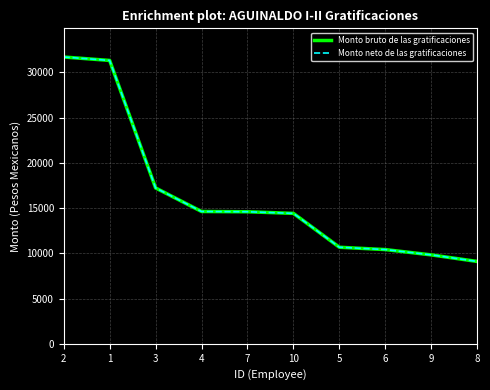

List the labels in order of Monto bruto de las gratificaciones value, largest first.

2, 1, 3, 4, 7, 10, 5, 6, 9, 8